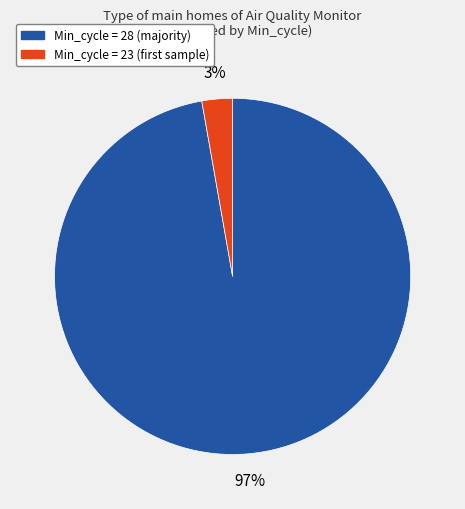

Is there any slice that represents more than half of the pie?

Yes